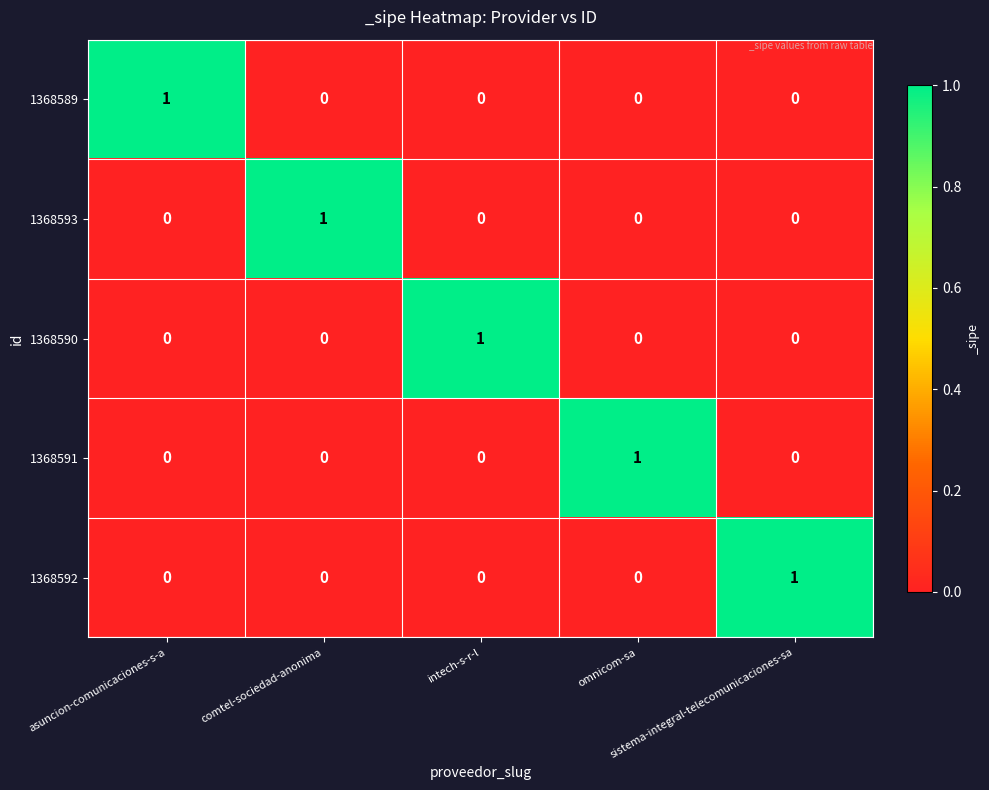

Count the 1368589 values in the range 0 to 1.

5